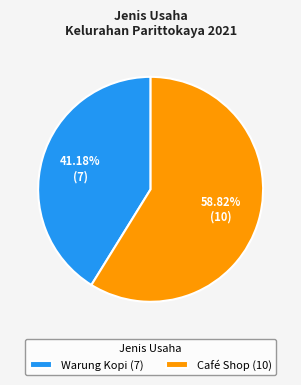

What is the largest slice in the pie chart?

Café Shop